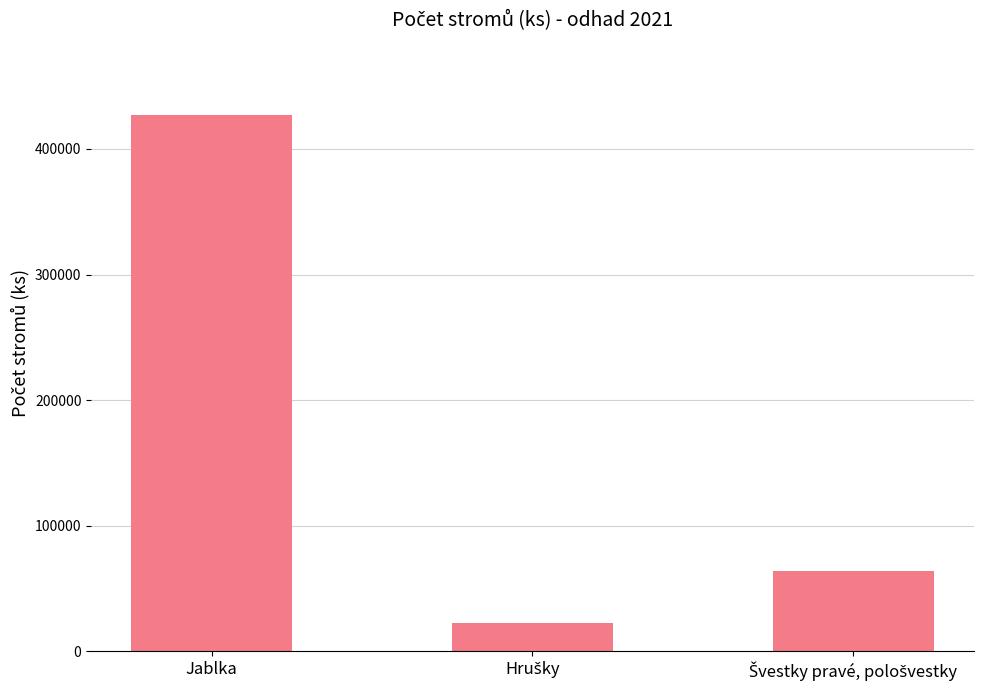

What is the value of the 1st bar from the left?

427156